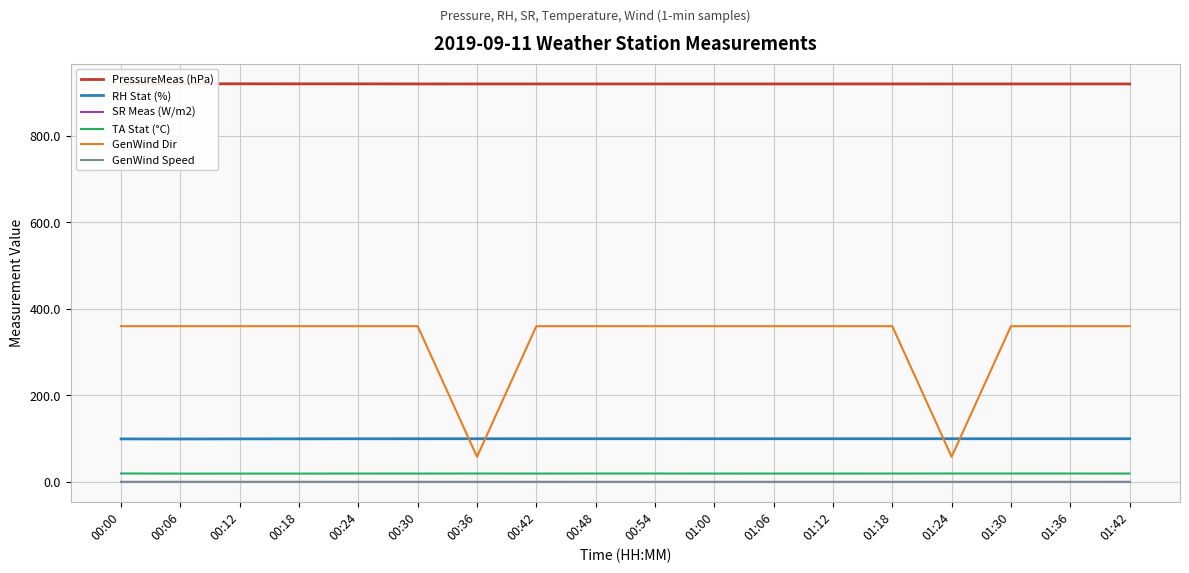

Read the RH Stat (%) value at 01:00.

99.7